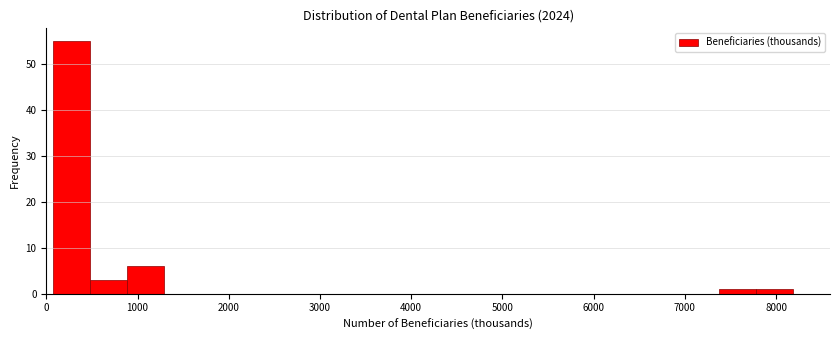

Reading left to right, transcribe this chart: for each bar, give the range it covers on the x-axis and its height. Neither the bar edges nor the heights are printed on the chart, so give them approximately, as read against the axes.

100 to 500: 55
500 to 900: 3
900 to 1300: 6
1300 to 1700: 0
1700 to 2100: 0
2100 to 2500: 0
2500 to 2900: 0
2900 to 3300: 0
3300 to 3700: 0
3700 to 4100: 0
4100 to 4500: 0
4500 to 4900: 0
4900 to 5300: 0
5300 to 5800: 0
5800 to 6200: 0
6200 to 6600: 0
6600 to 7000: 0
7000 to 7400: 0
7400 to 7800: 1
7800 to 8200: 1